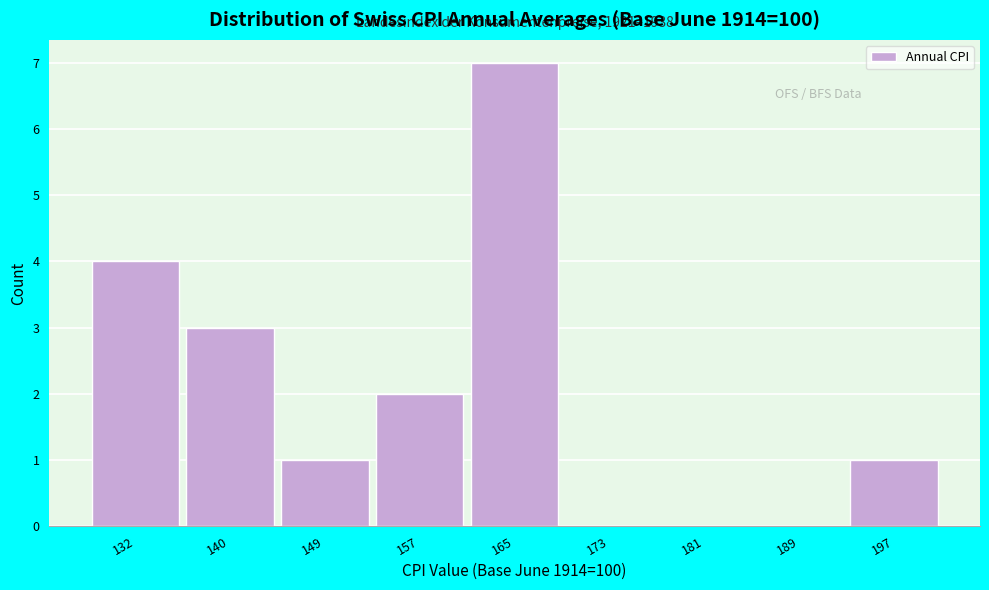

Which range on the x-axis has the tallest bar?

161 to 169